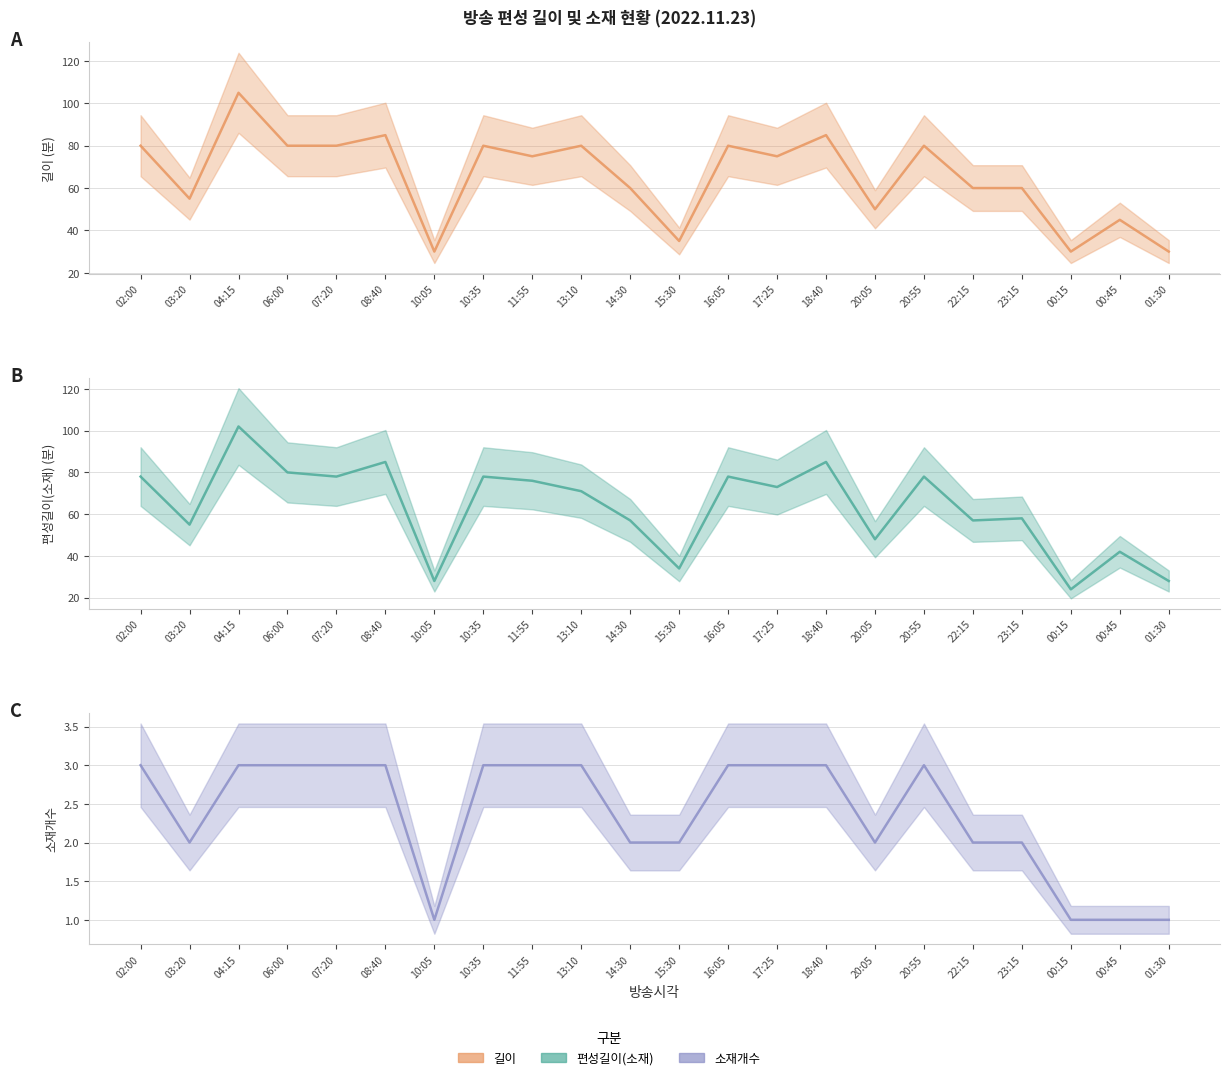

Between 10:05 and 14:30, which is larger?

14:30